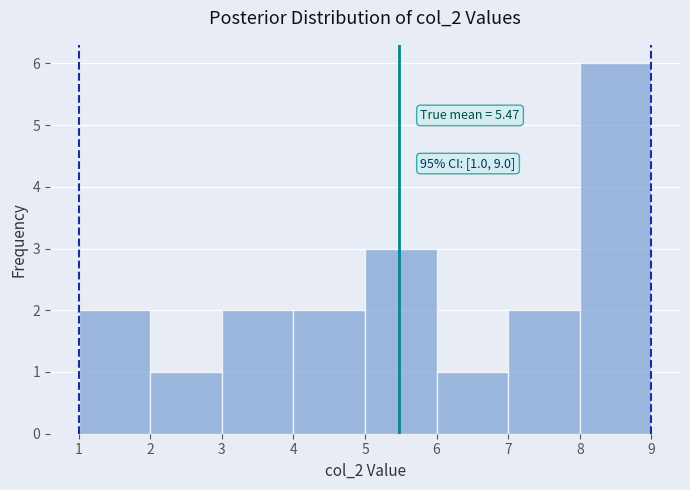

Over which range of the x-axis is the bar tallest?

8 to 9